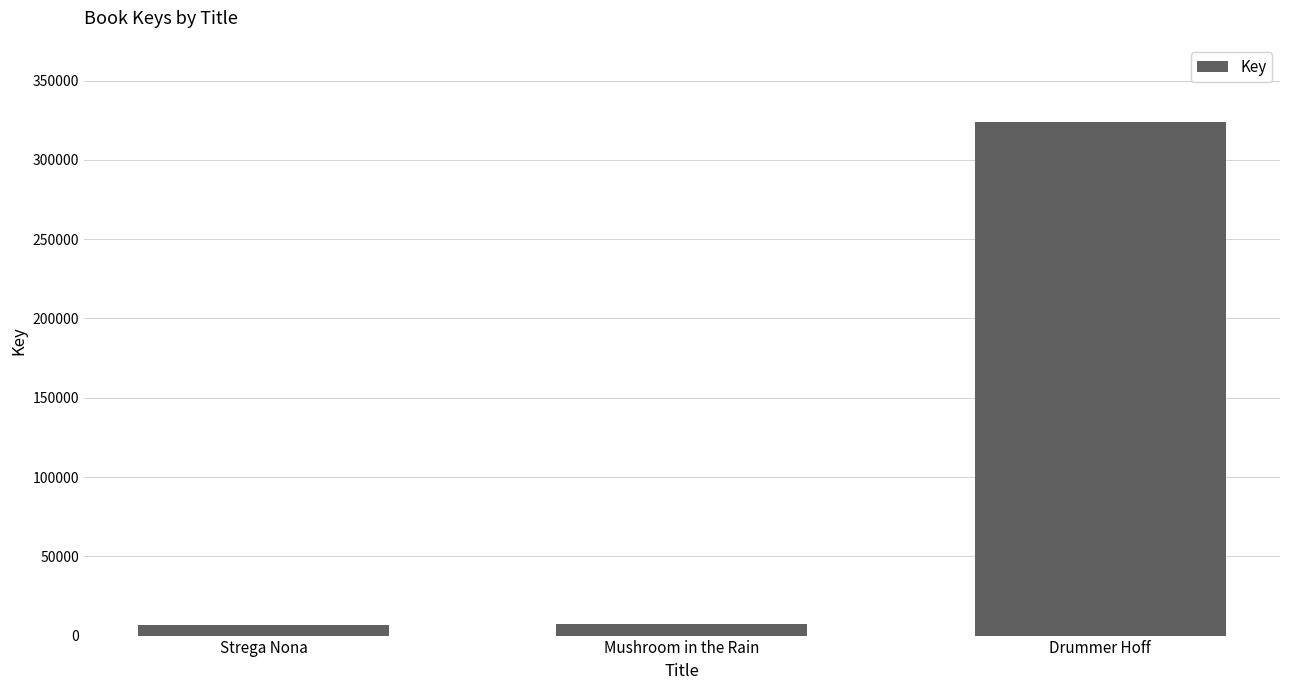

What is the average value?

112635